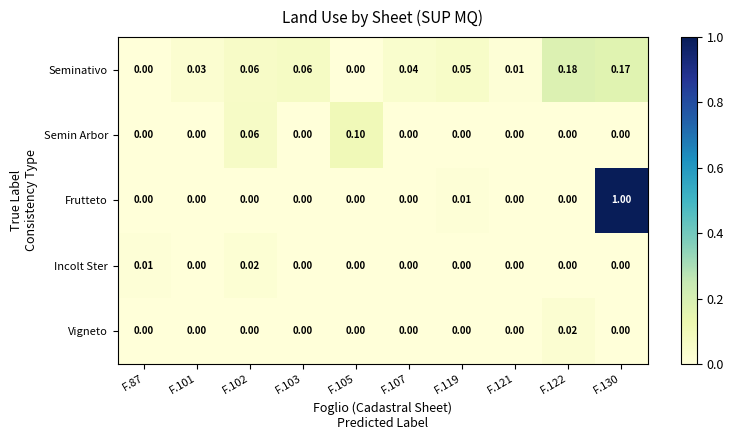

Which series changed the most between F.87 and F.105?

Semin Arbor